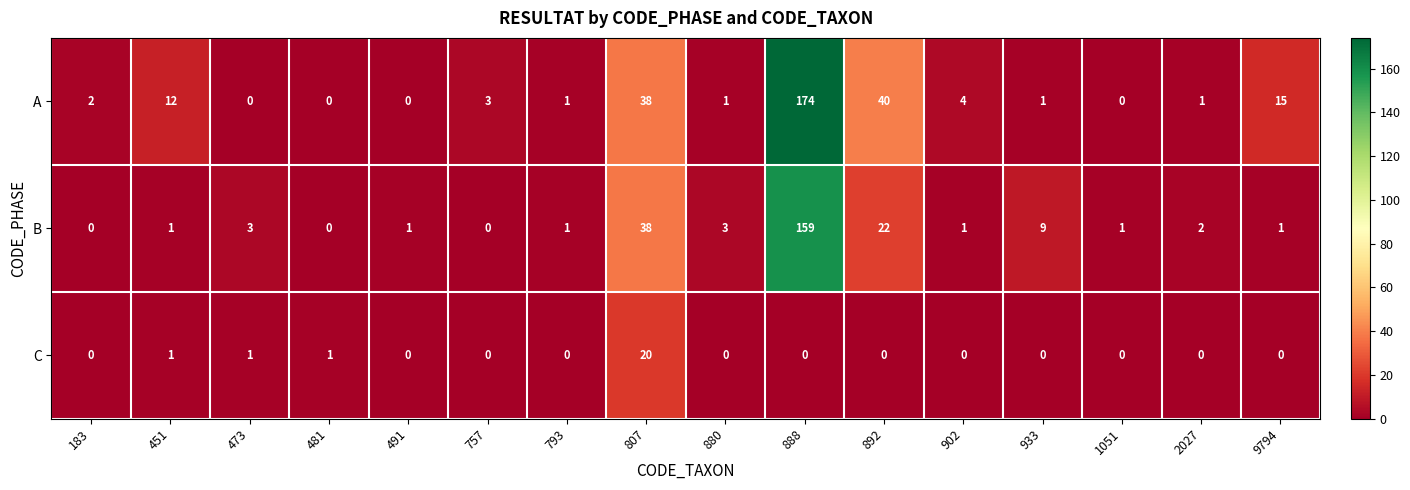

What is the difference between the maximum and minimum values in the B series?

159